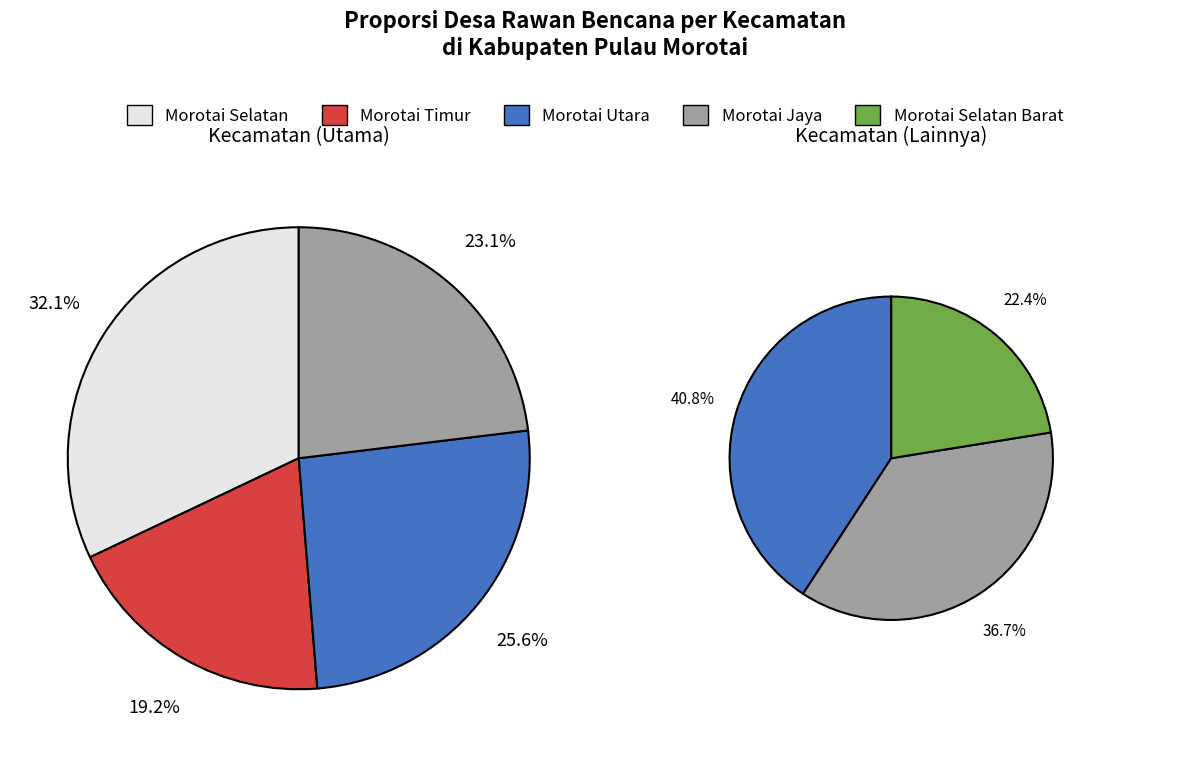

Is there any slice that represents more than half of the pie?

No